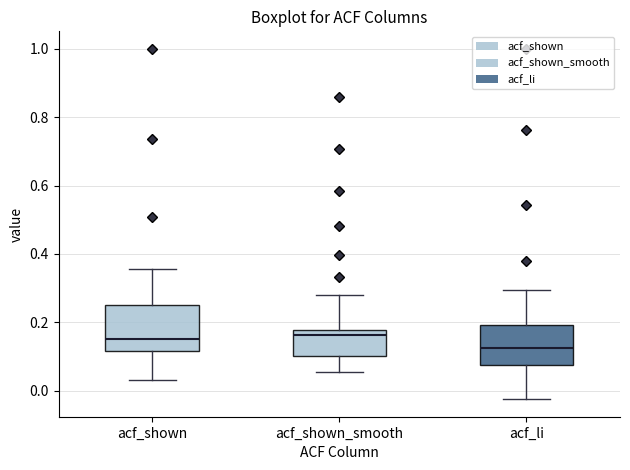

Reading left to right, transcribe this box plot: for each box, give where its median line is, the range the box spans, and where its two whiskers end, as read against the y-axis. The values are not printed on the chart, so give them approximately, as read against the axis.

acf_shown: median 0.16, box 0.12 to 0.24, whiskers 0.04 to 0.36
acf_shown_smooth: median 0.16, box 0.10 to 0.18, whiskers 0.06 to 0.28
acf_li: median 0.12, box 0.08 to 0.20, whiskers -0.02 to 0.30